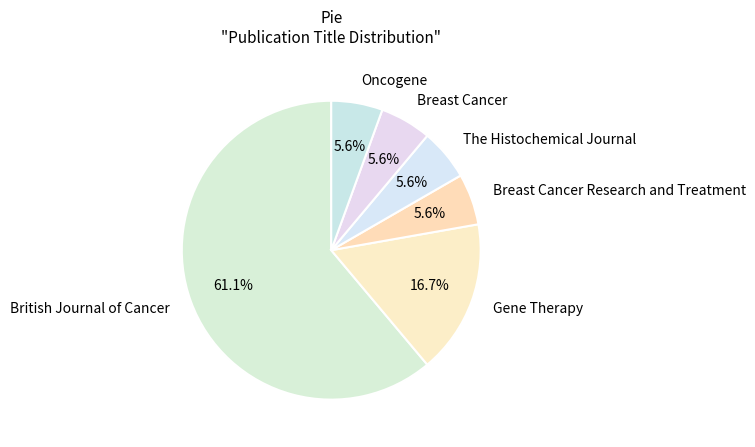

What is the majority slice?

British Journal of Cancer